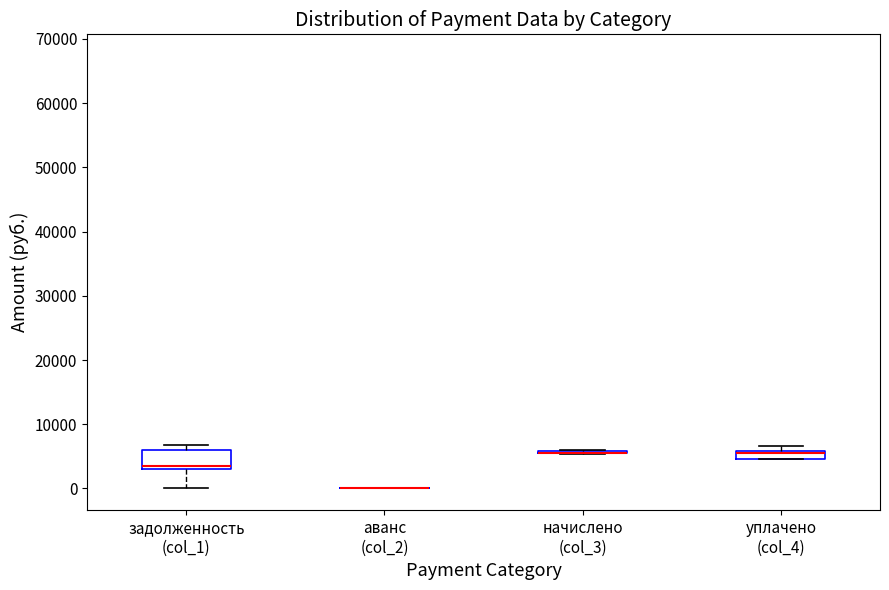

Comparing the boxes themselves (not the whiskers), which one is the tallest?

задолженность (col_1)